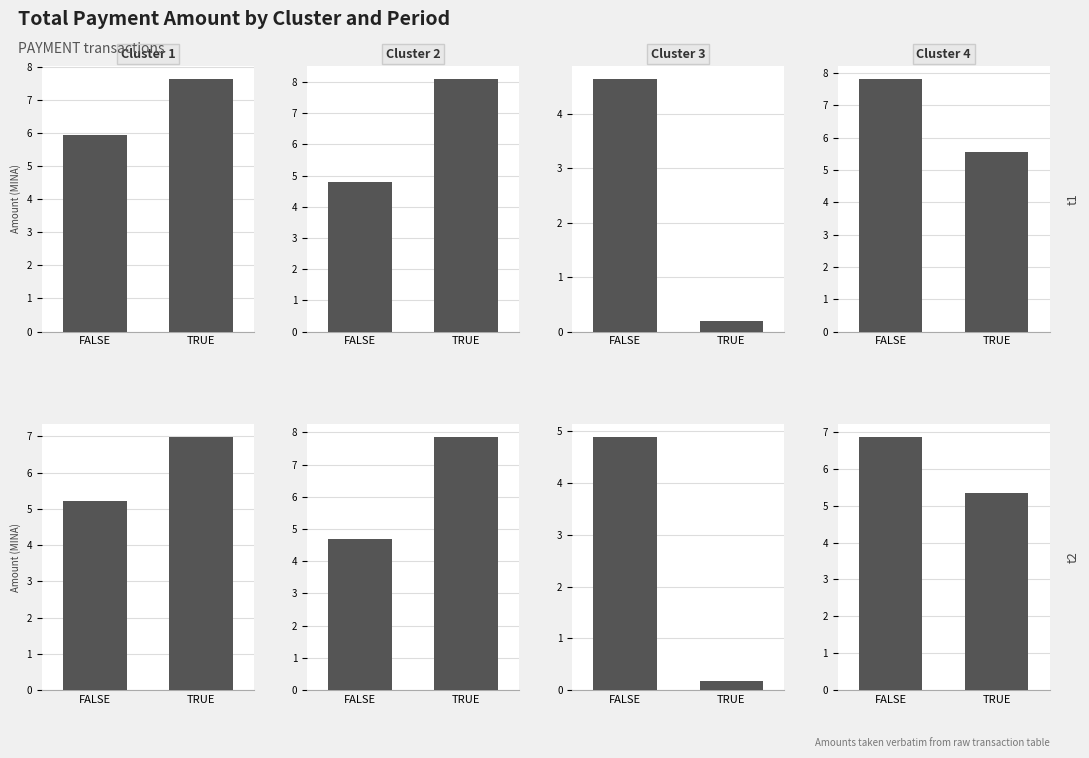

At how many categories does at least one series exceed 1?

2